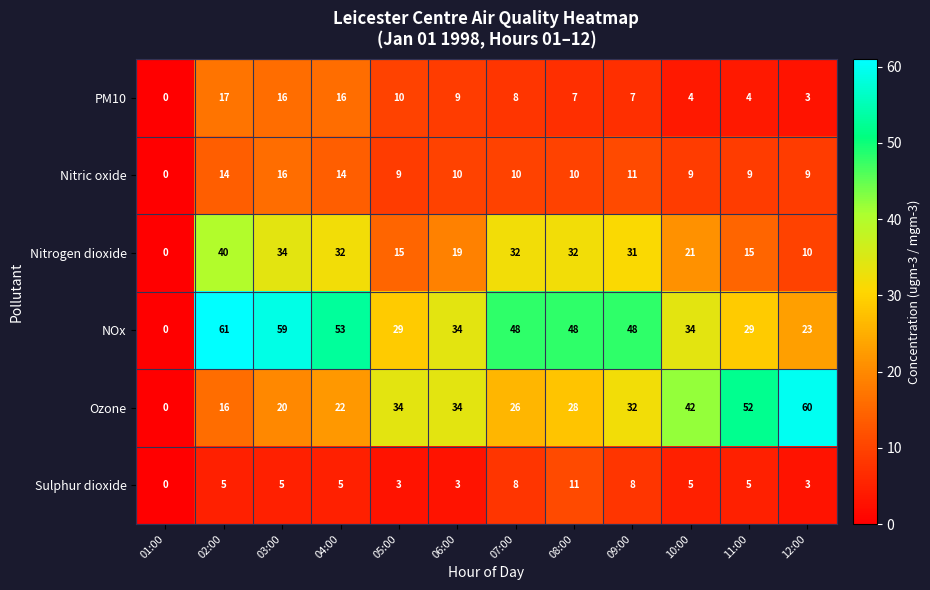

Which series has the largest range (max minus min)?

NOx